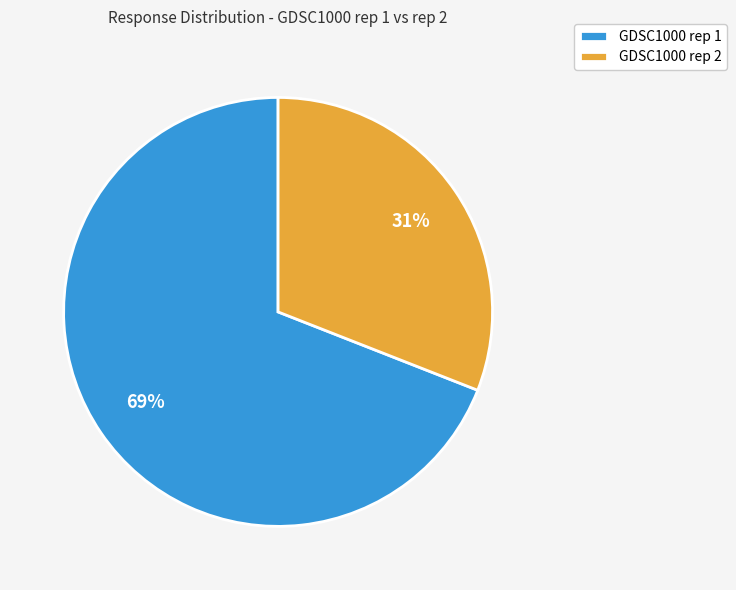

Do GDSC1000 rep 1 and GDSC1000 rep 2 together represent more than half of the pie?

Yes